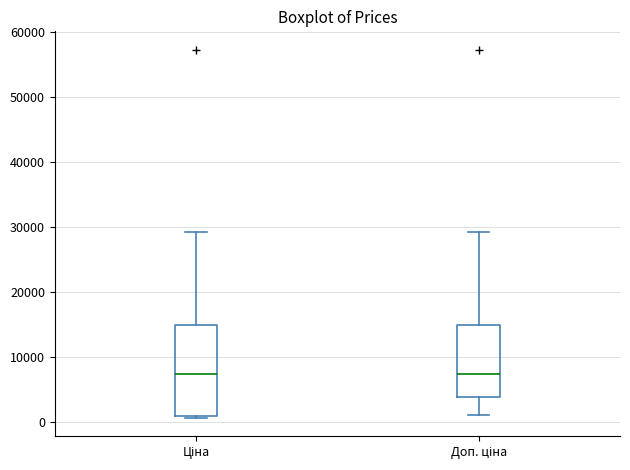

Reading left to right, read every box against the y-axis: the position of its median line, the range the box covers, and the ends of its whiskers. The values are not printed on the chart, so give them approximately, as read against the axis.

Ціна: median 7000, box 1000 to 15000, whiskers 1000 (just below the box's lower edge) to 29000
Доп. ціна: median 7000, box 4000 to 15000, whiskers 1000 to 29000